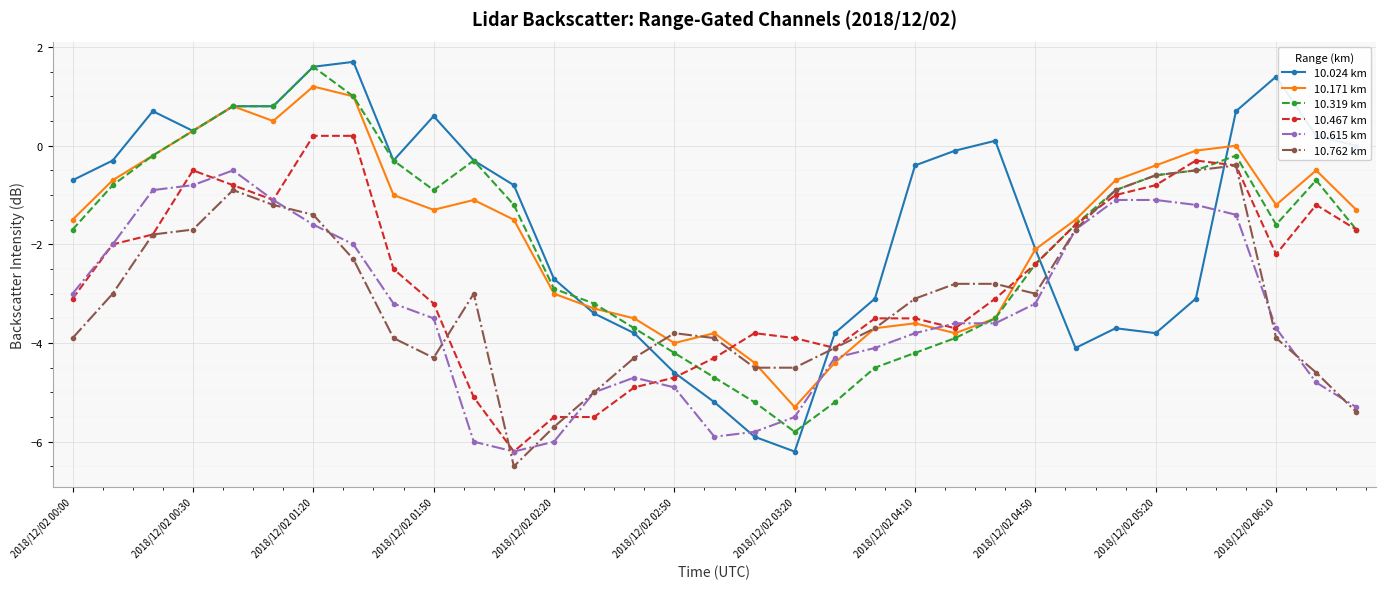

Does the chart have visible grid lines?

Yes